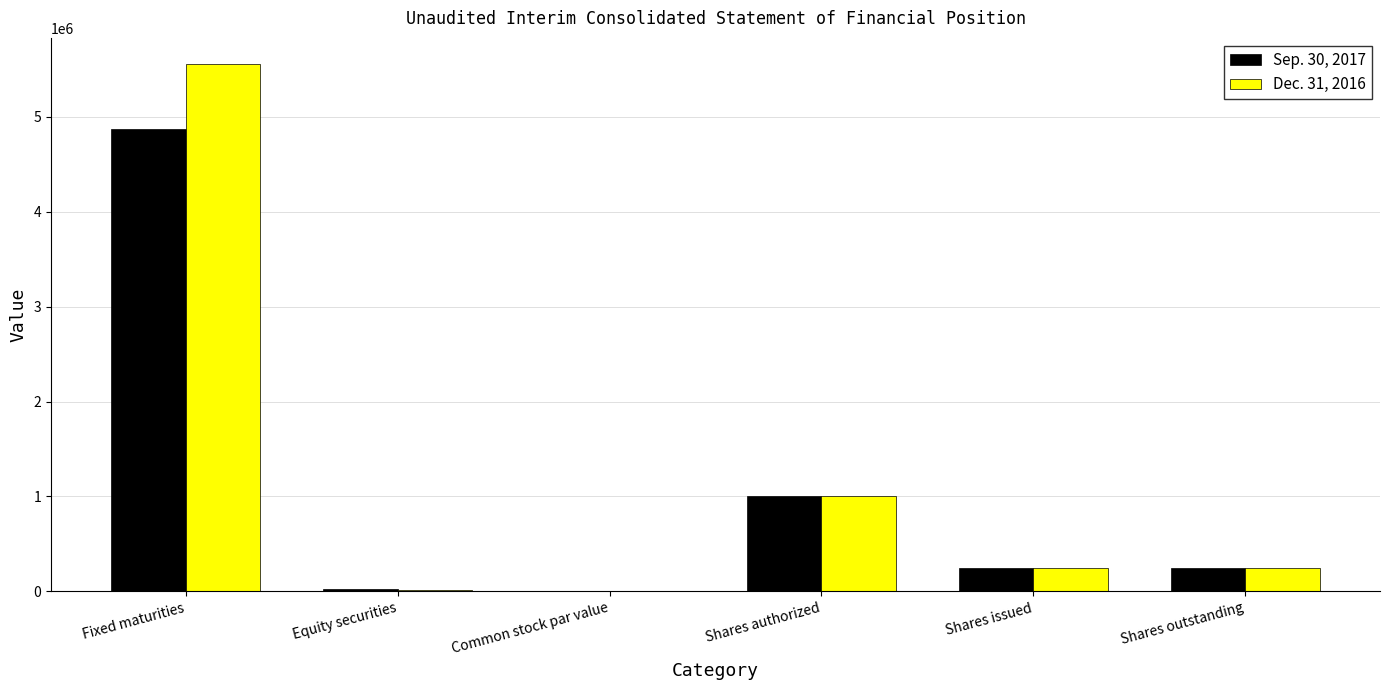

Where does the Sep. 30, 2017 series first go above 250000?

Fixed maturities